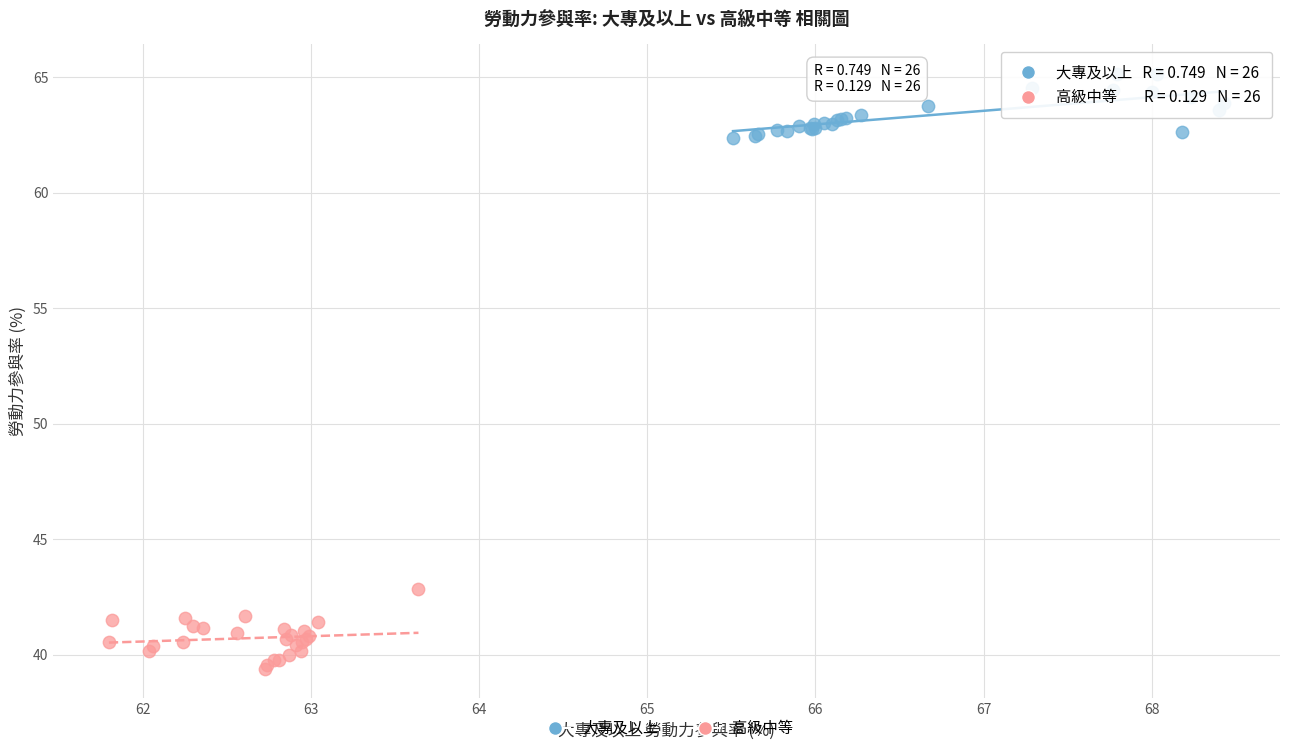

What are all the series names shown in the legend?

大專及以上, 高級中等